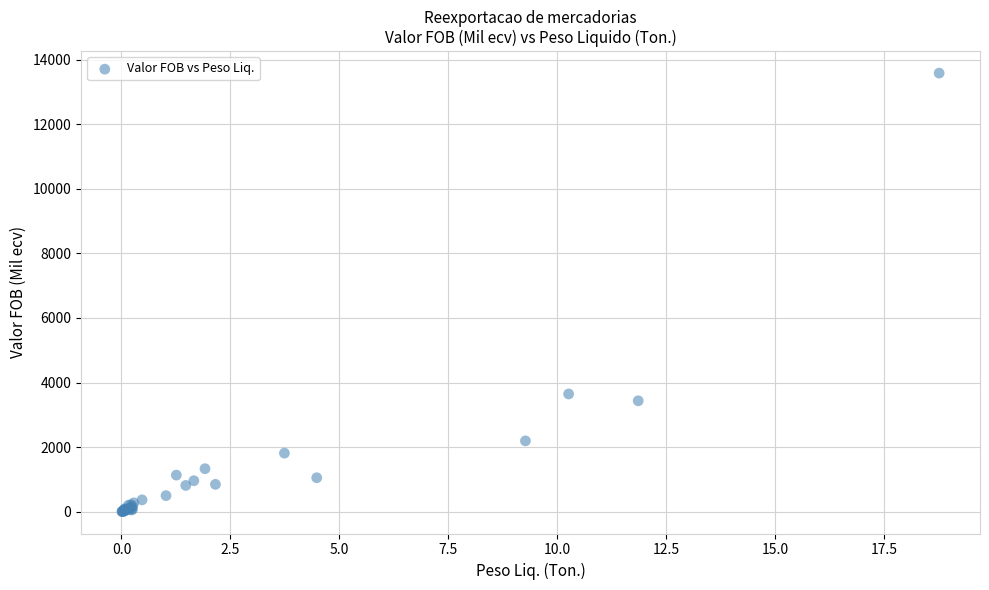

What Y value in the scatter plot is closest to 6794?

3647.1